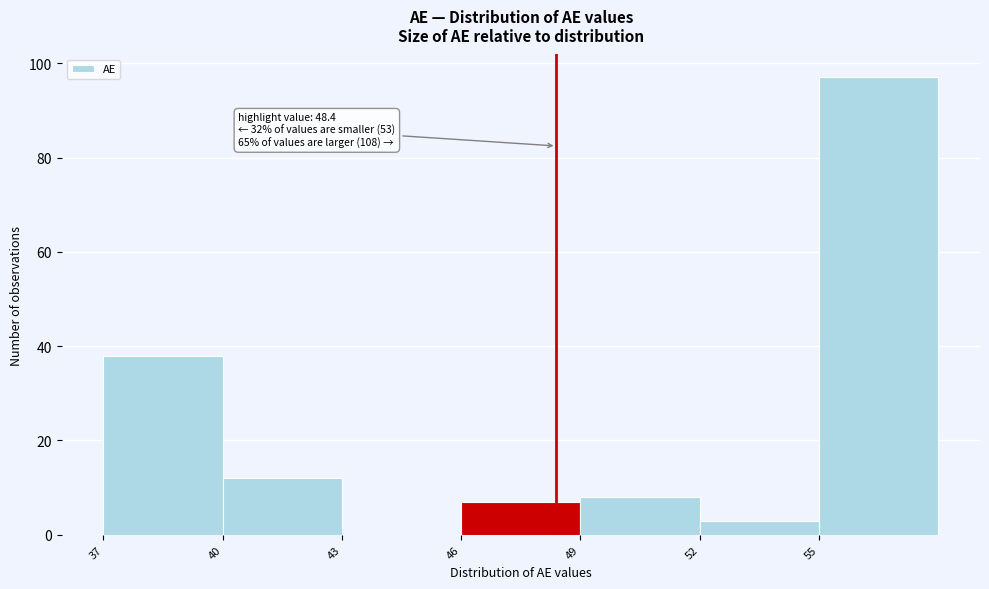

Over which range of the x-axis is the bar tallest?

55 to 58